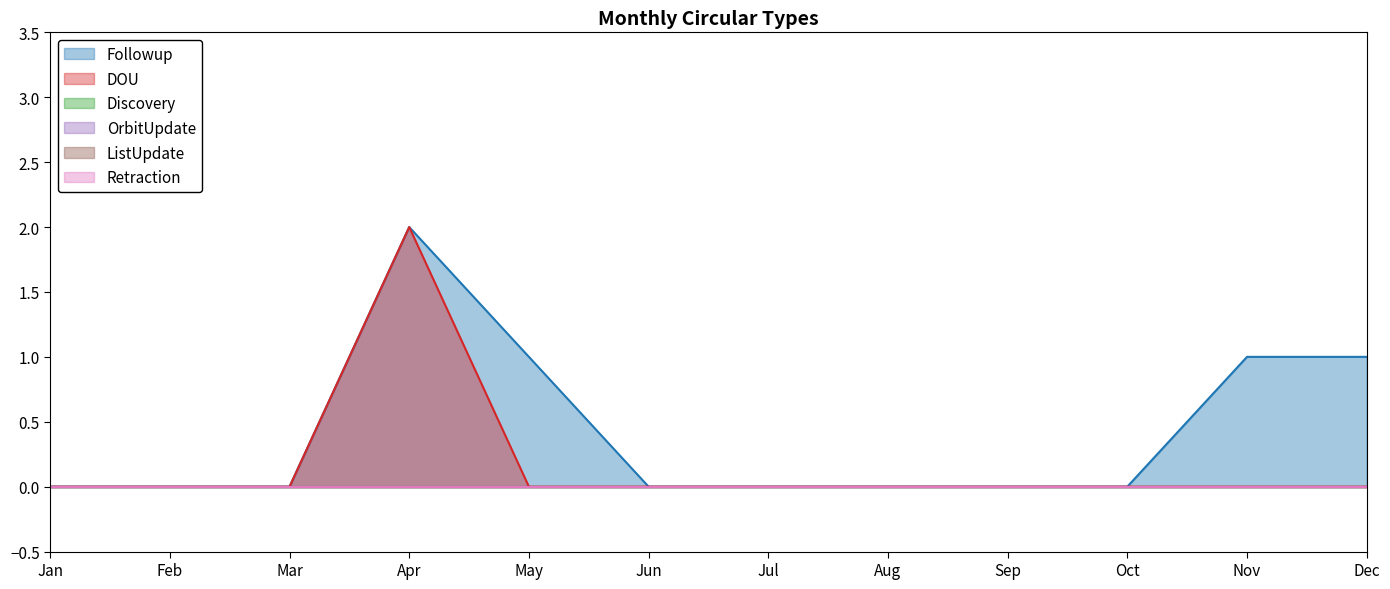

True or false: Retraction and OrbitUpdate intersect in this chart.

False